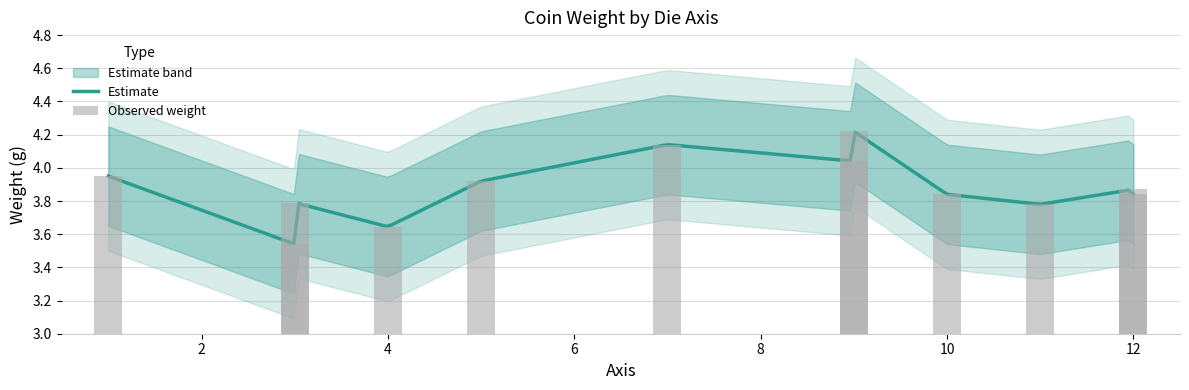

The value of weight_lower at 9 is 5.9. True or false?

False